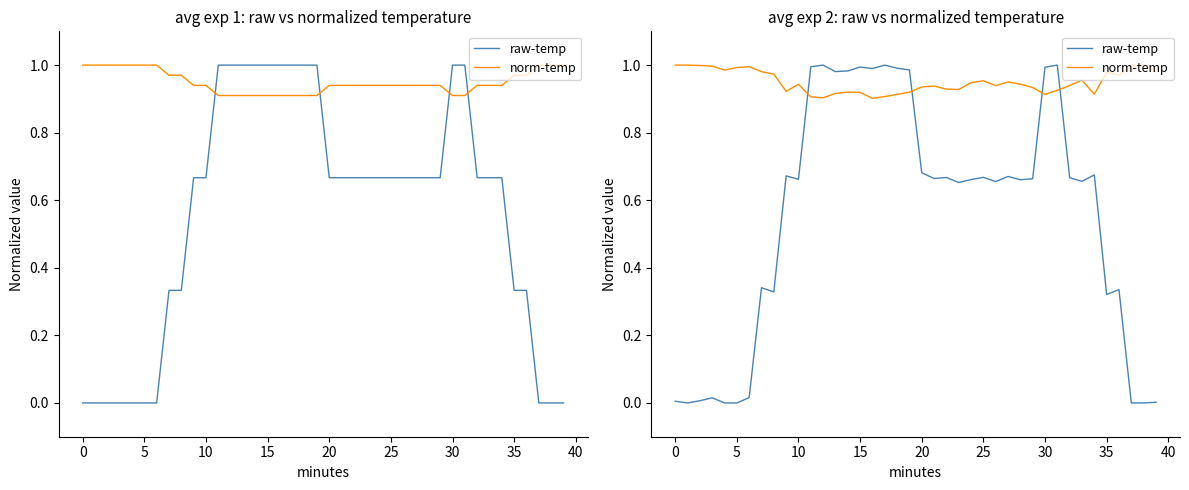

What is the value of the norm-temp point at the 12th from the left?

0.9